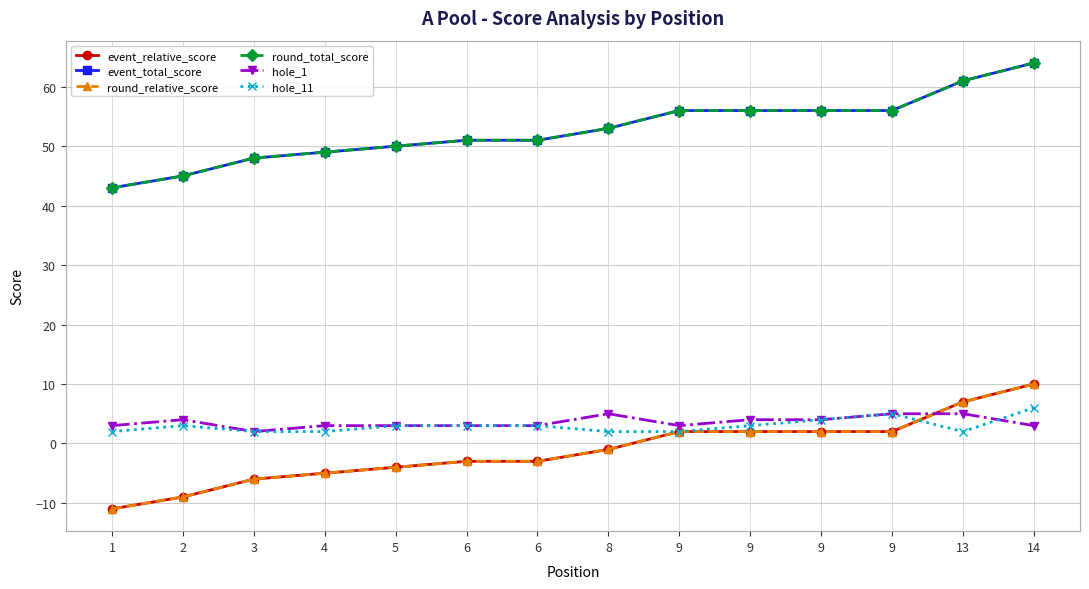

At which category does hole_11 reach its first local peak?

2